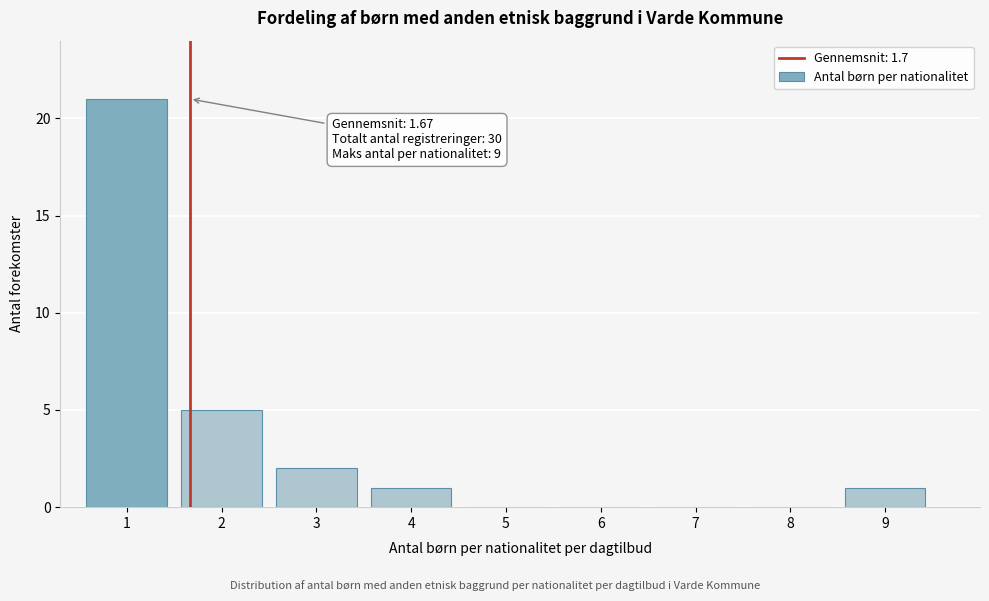

Reading left to right, transcribe all the data shown in this chart.

1=21	2=5	3=2	4=1	5=0	6=0	7=0	8=0	9=1